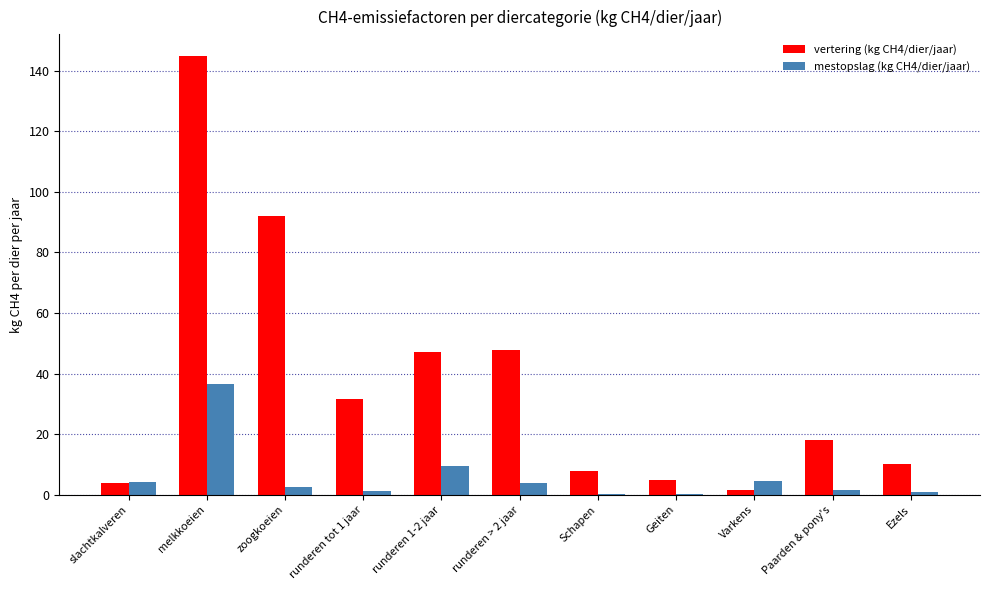

What is the greatest value displayed?

144.8